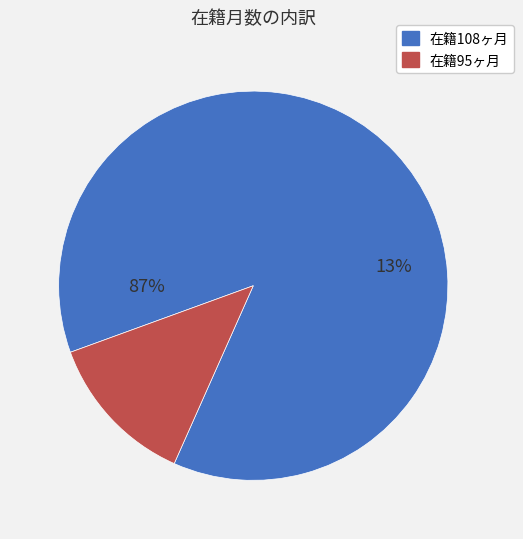

True or false: 324388 accounts for 4% of the total.

False